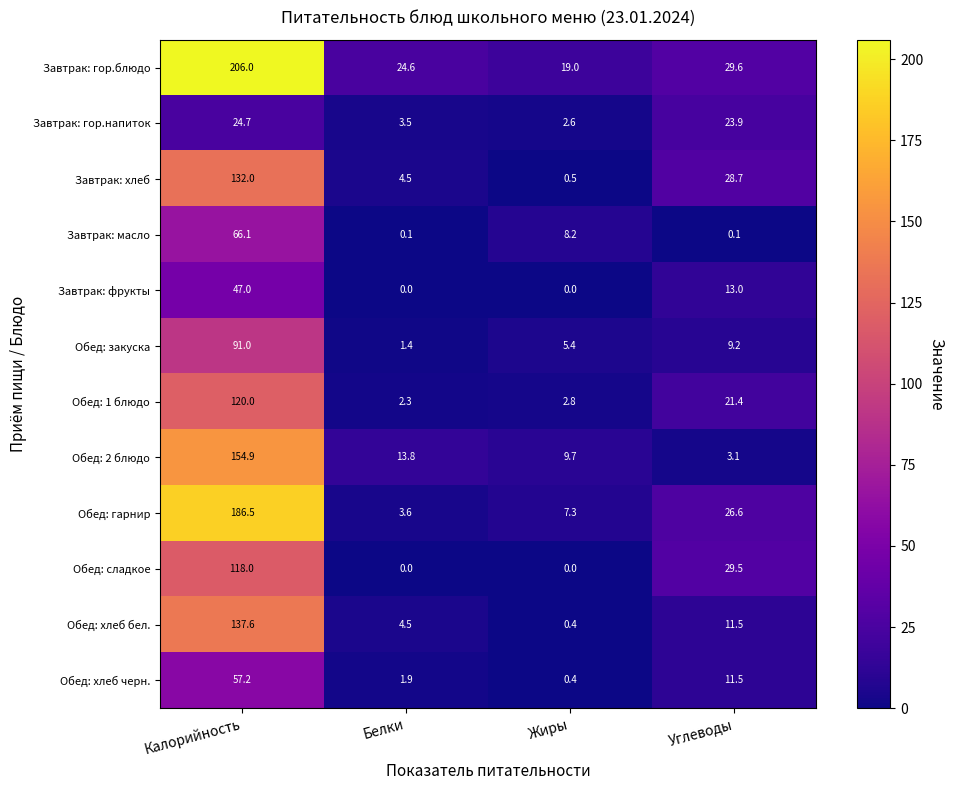

What value does the Обед: 2 блюдо series have at Белки?

13.8